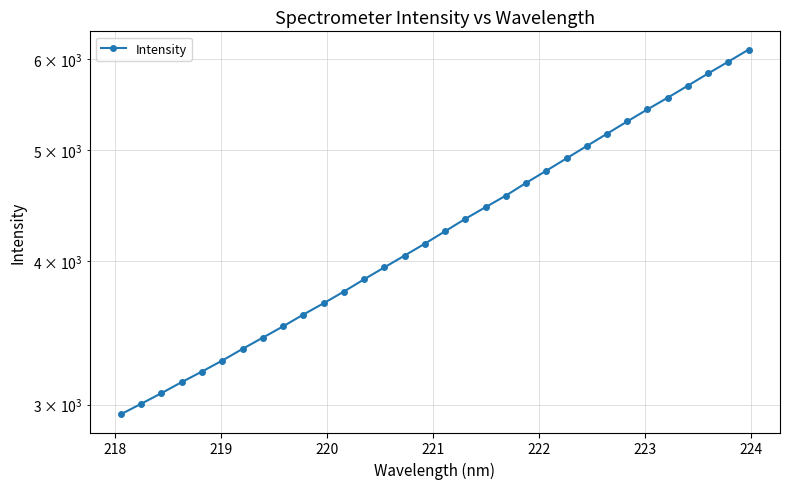

The value at 224 is 2149.4. True or false?

False